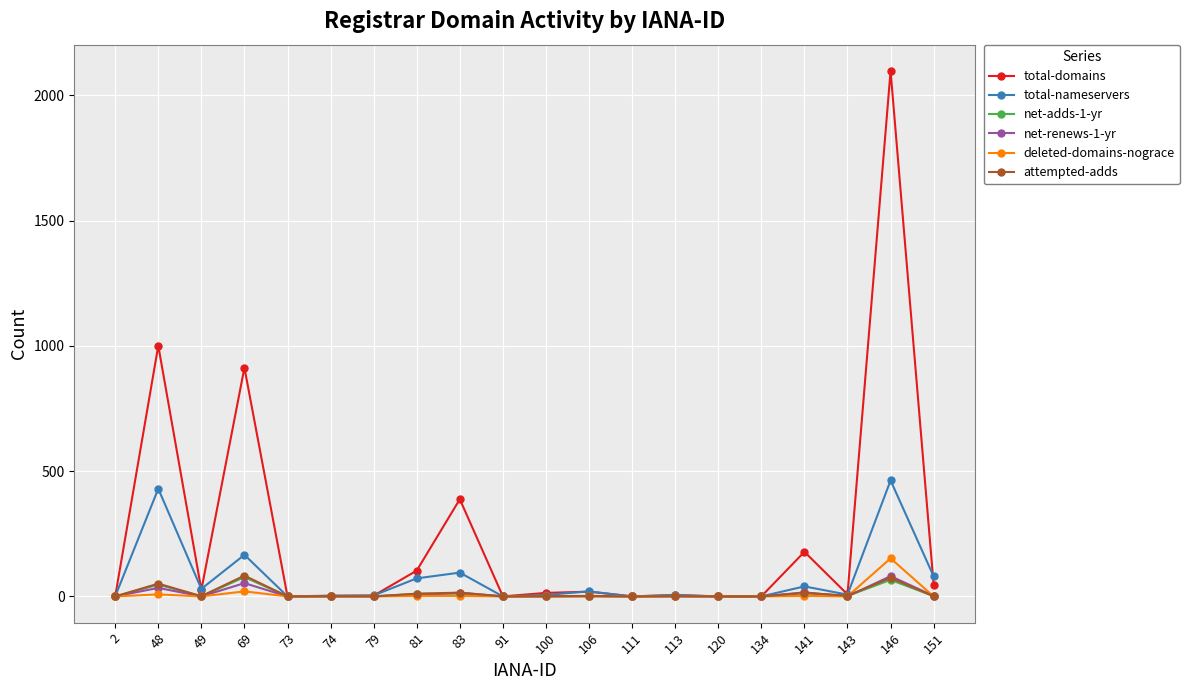

How many lines are shown in the chart?

6